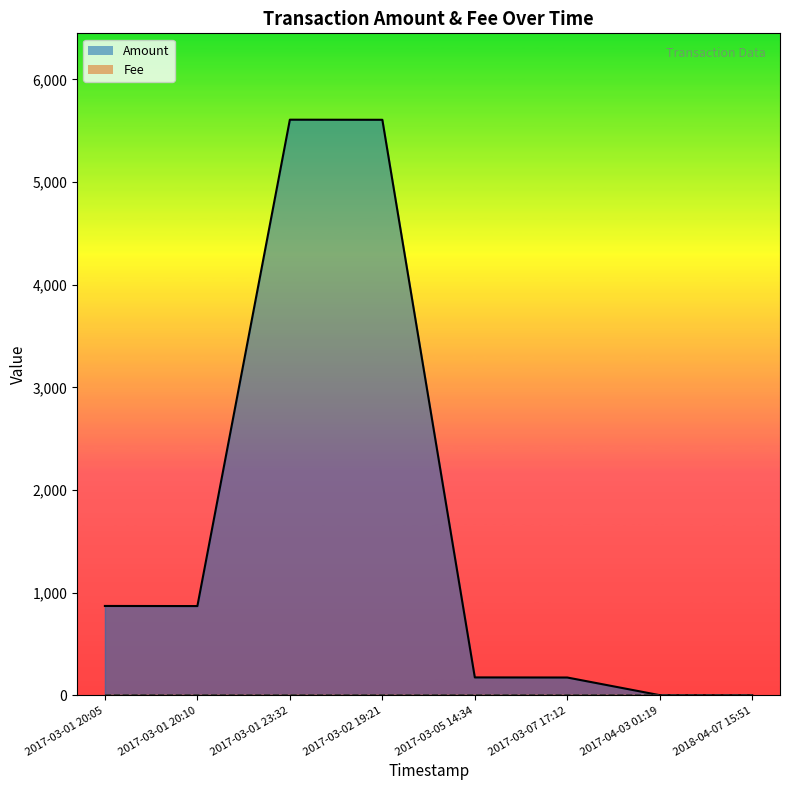

What position from the right is 2017-03-01 20:05?

8